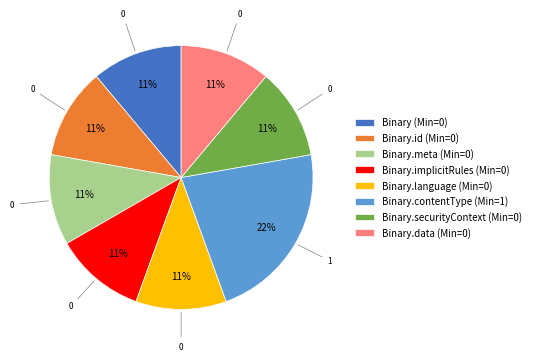

To the nearest percent, what portion does Binary.securityContext (Min=0) represent?

11%